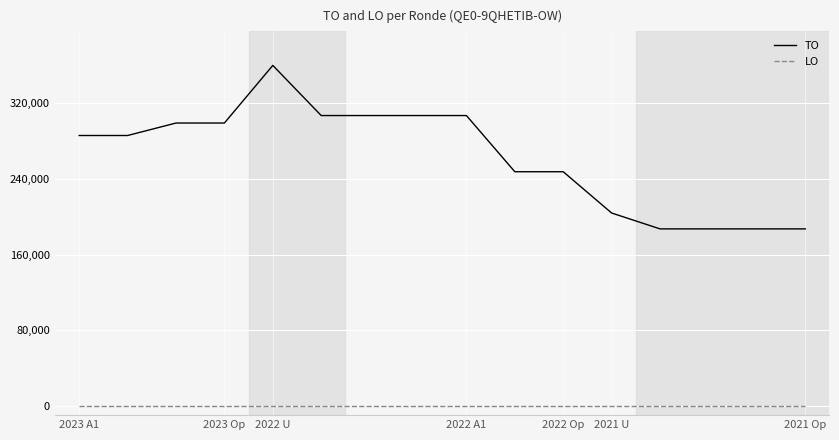

Reading left to right, extract all data points from this chart.

TO: 285976	285976	299184	299184	360173	307104	307104	307104	307104	247627	247627	203941	187143	187143	187143	187143
LO: 0	0	0	0	0	0	0	0	0	0	0	0	0	0	0	0